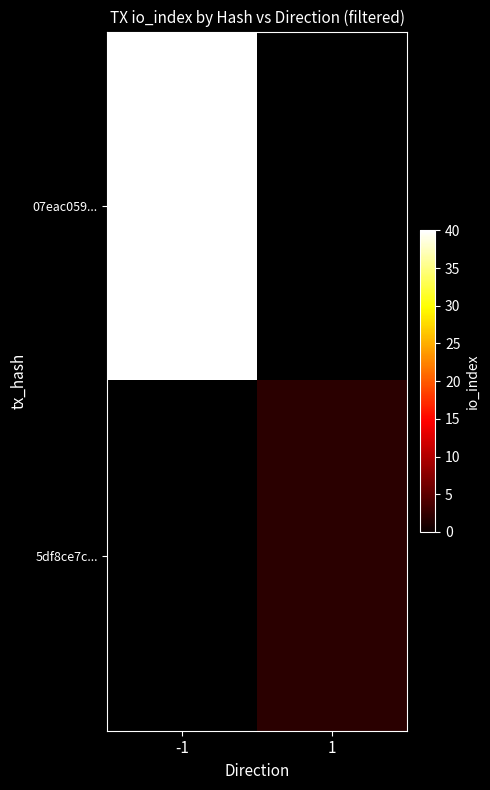

True or false: 07eac059... has a value of 40.0 at -1.

True